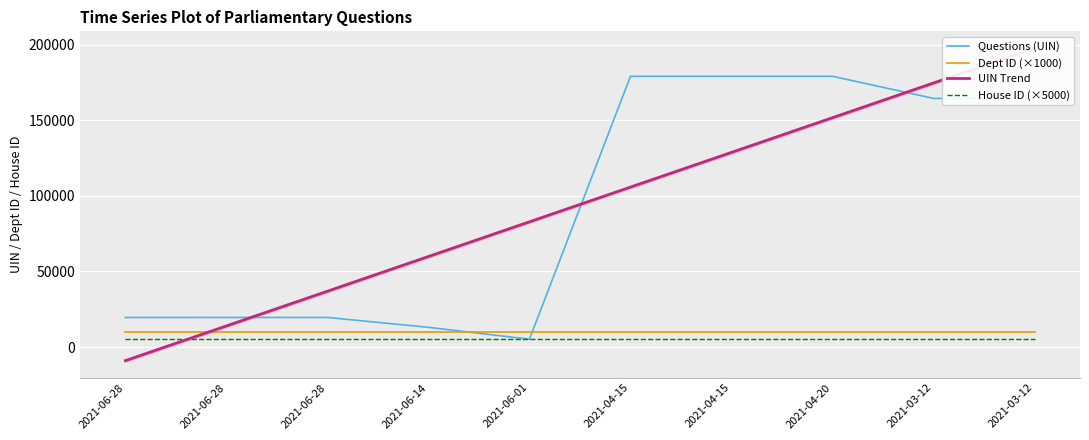

Reading left to right, extract all data points from this chart.

Questions (UIN): 19575.0	19576.0	19577.0	13044.0	5190.0	179069.0	179070.0	179071.0	164439.0	164440.0
Dept ID (×1000): 10000.0	10000.0	10000.0	10000.0	10000.0	10000.0	10000.0	10000.0	10000.0	10000.0
UIN Trend: -8983.6	13969.4	36922.5	59875.5	82828.6	105781.6	128734.7	151687.7	174640.8	197593.8
House ID (×5000): 5000.0	5000.0	5000.0	5000.0	5000.0	5000.0	5000.0	5000.0	5000.0	5000.0